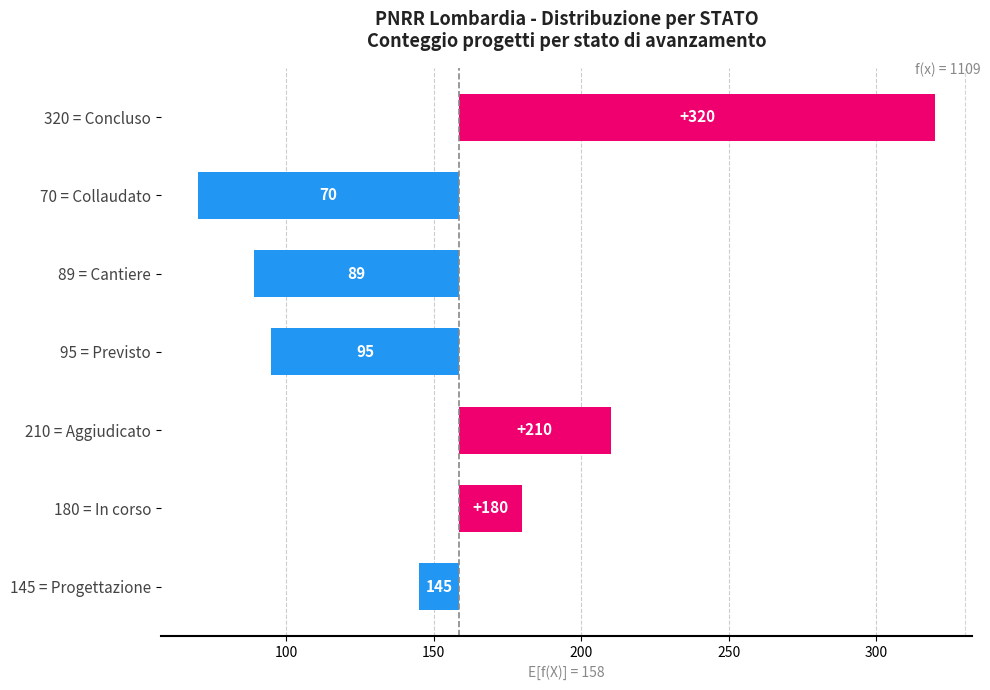

What is the value of the 6th bar from the left?

21.6